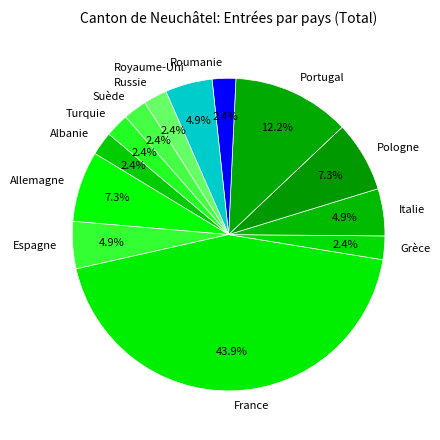

Count the number of slices in the pie.

13